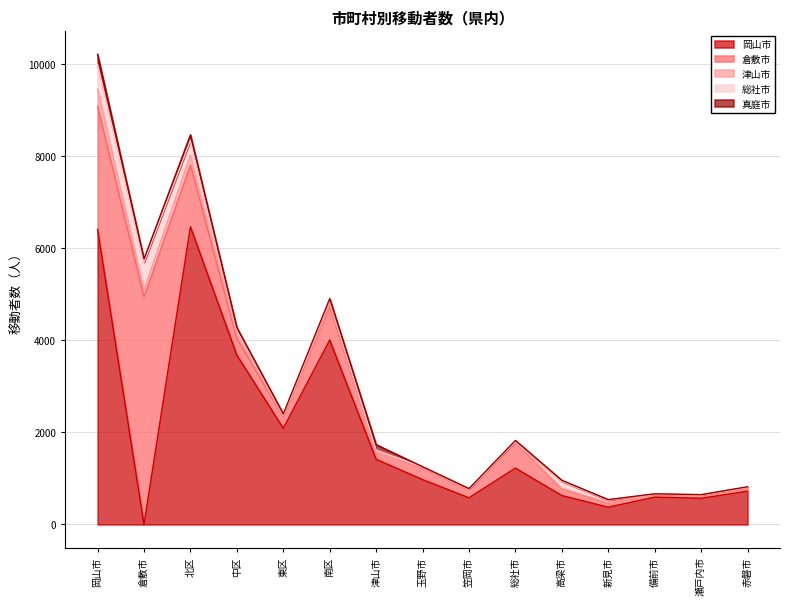

At which category is the sum across all series the highest?

岡山市